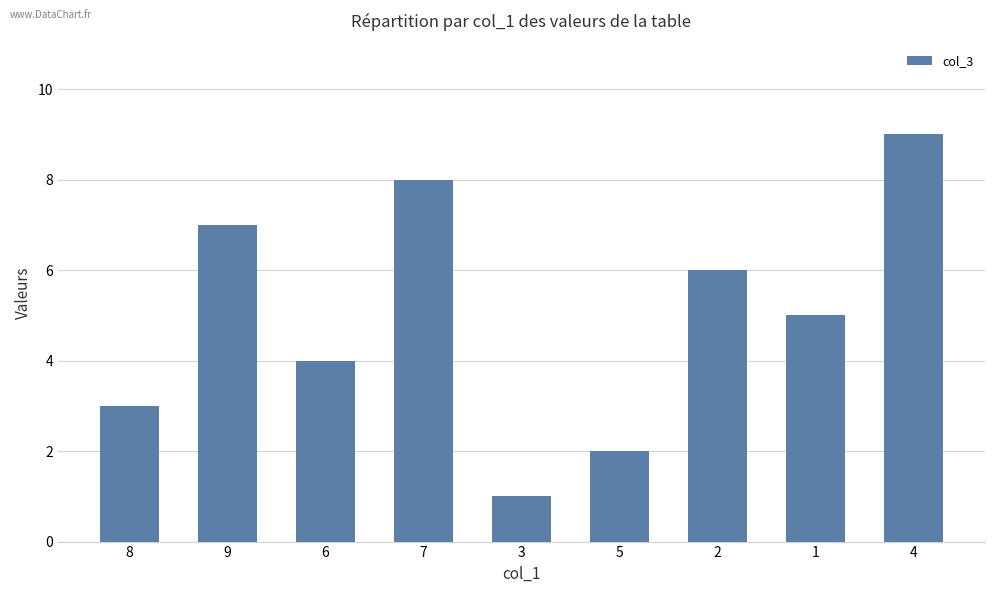

Rank the categories by value from lowest to highest.

3, 5, 8, 6, 1, 2, 9, 7, 4